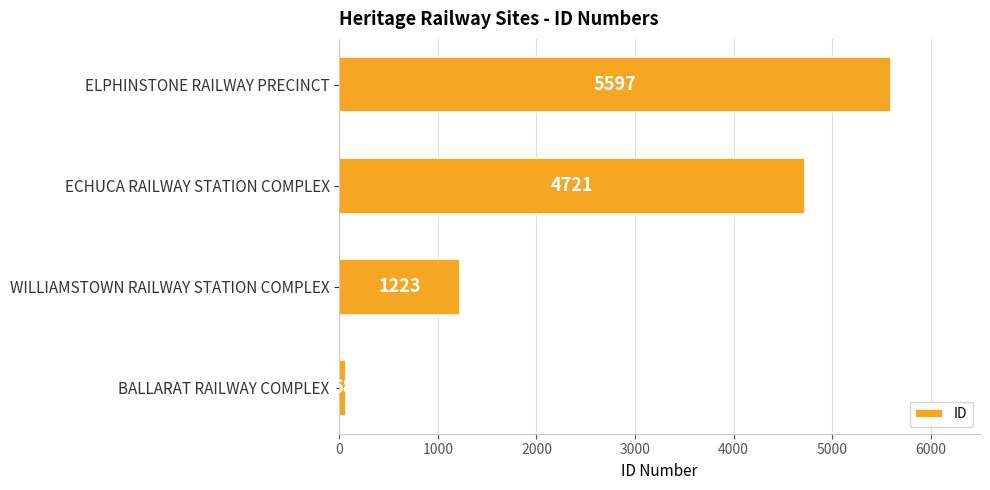

List the labels in order of value, smallest first.

BALLARAT RAILWAY COMPLEX, WILLIAMSTOWN RAILWAY STATION COMPLEX, ECHUCA RAILWAY STATION COMPLEX, ELPHINSTONE RAILWAY PRECINCT